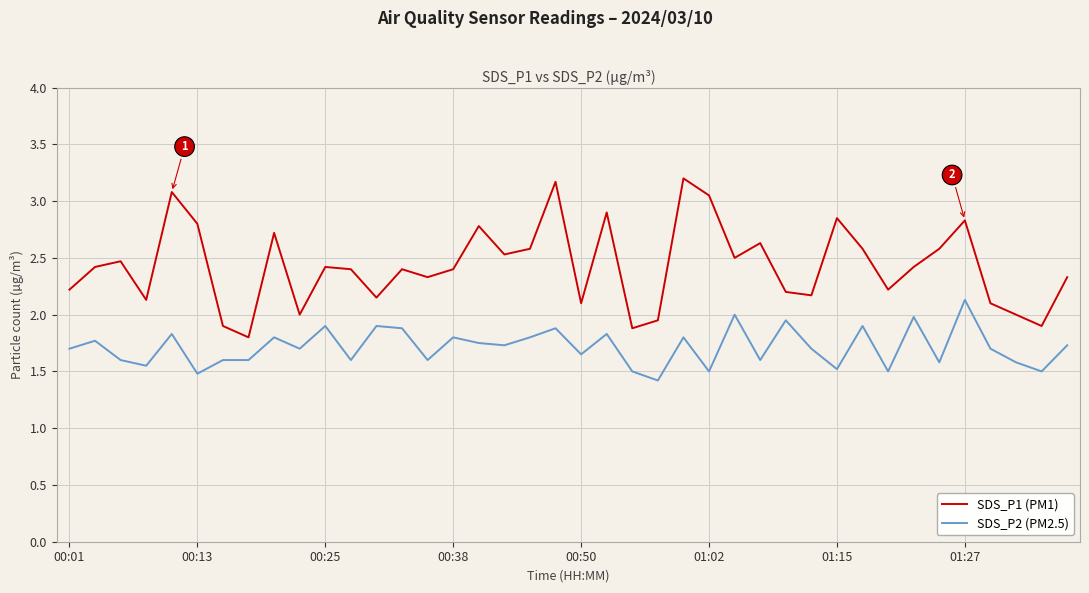

True or false: SDS_P2 (PM2.5) and SDS_P1 (PM1) cross at least once.

False